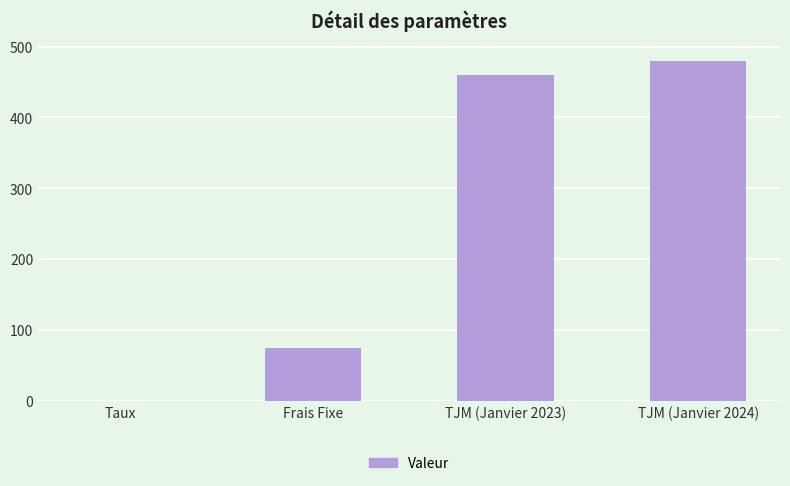

Read the value at Frais Fixe.

75.0